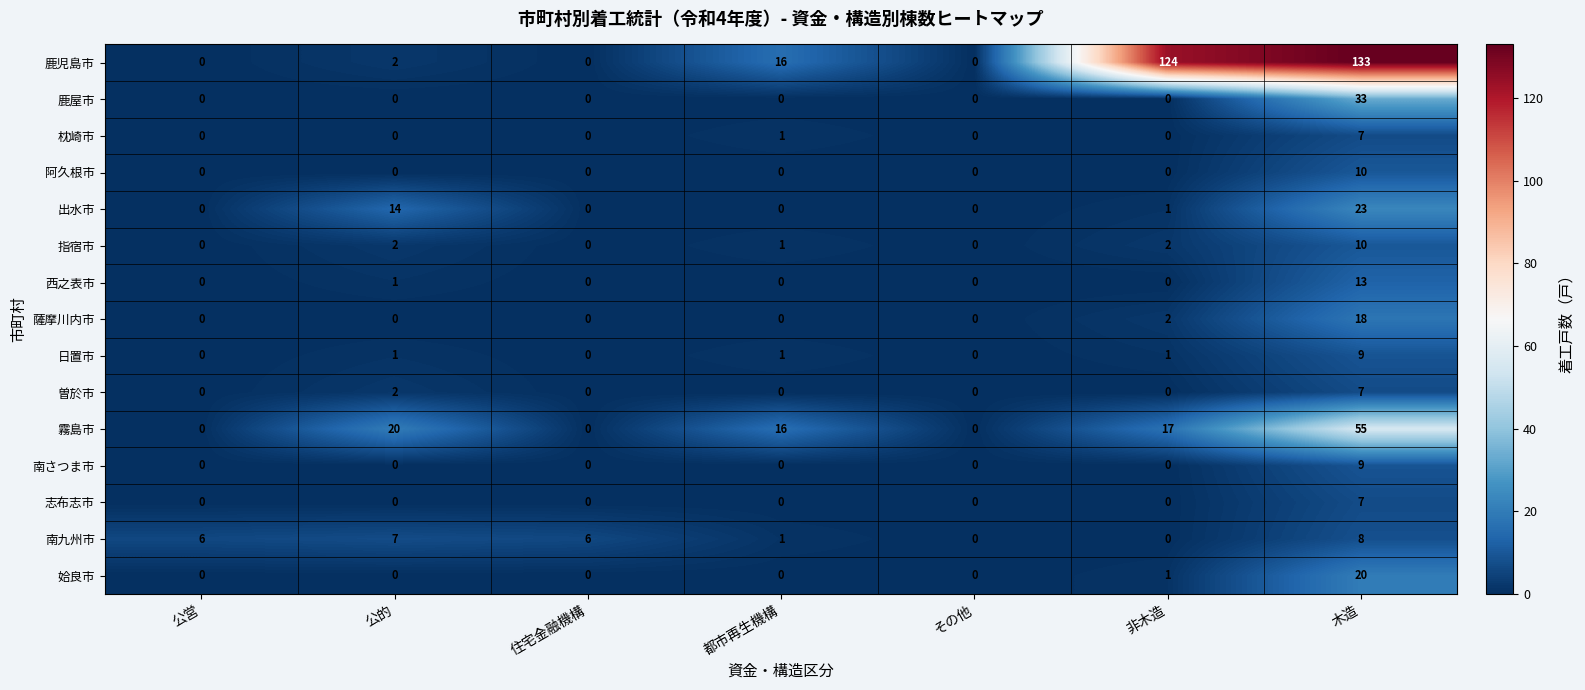

Is the value of 鹿屋市 at 木造 greater than the value of 南九州市 at 非木造?

Yes